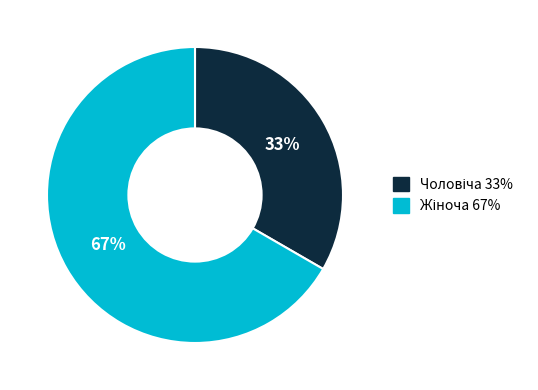

Is there a majority slice in this chart?

Yes